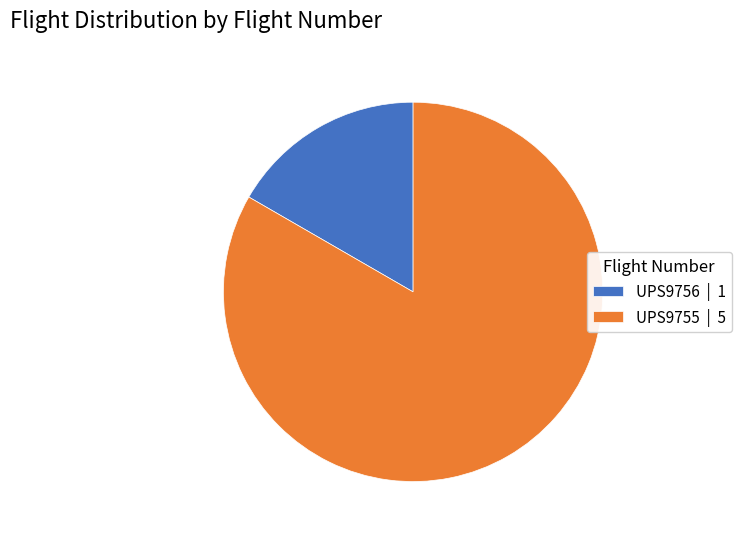

Is it true that UPS9756 is 17% of the pie?

True